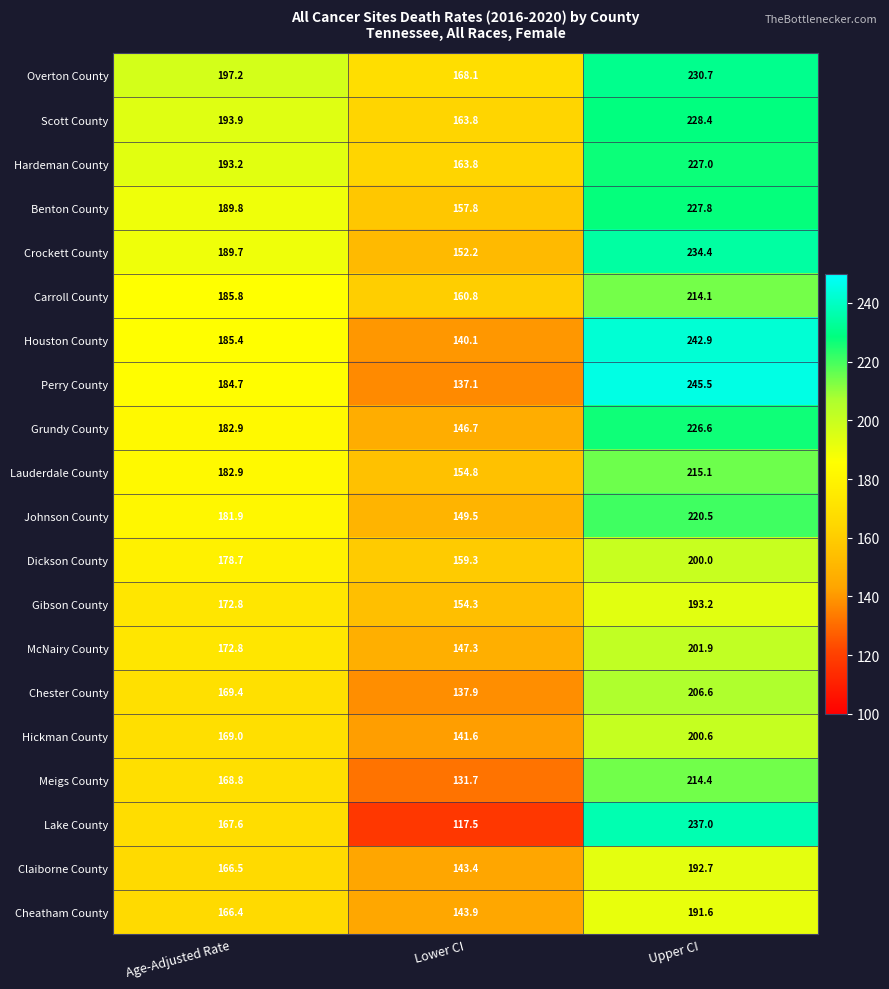

What is the spread (max minus min) of values at Age-Adjusted Rate?

30.8